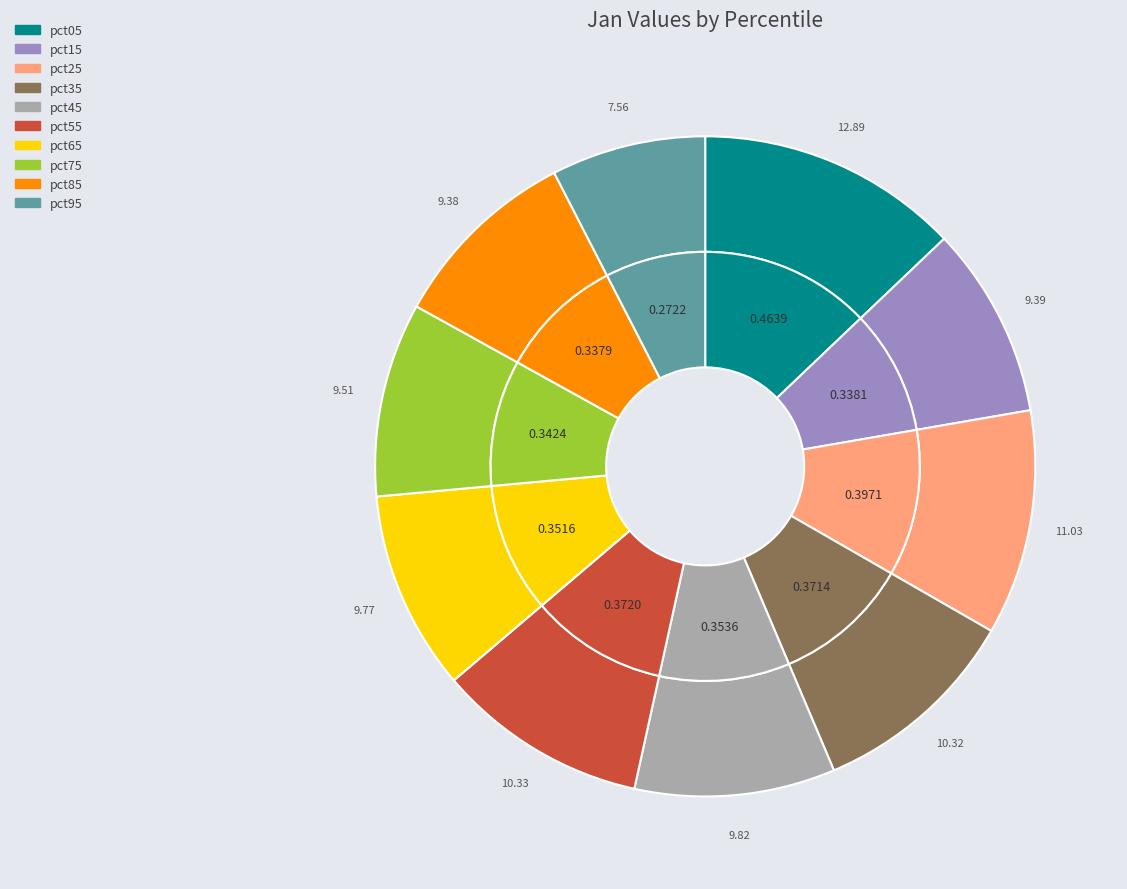

Do pct55 and pct45 together represent more than half of the pie?

No